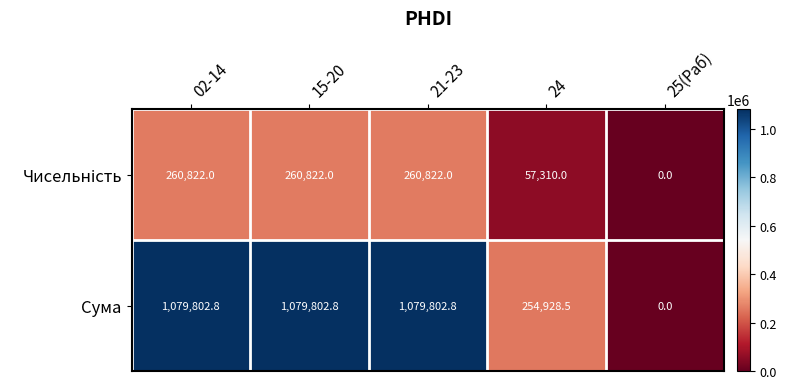

The value of Сума at 21-23 is 1598785.3. True or false?

False